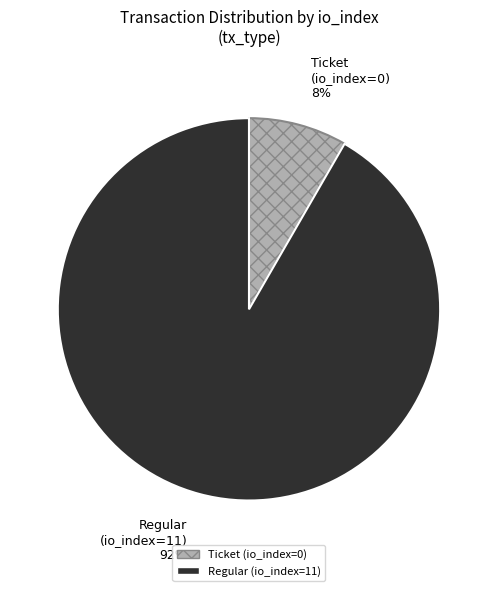

Which category has the smallest portion of the pie?

Ticket